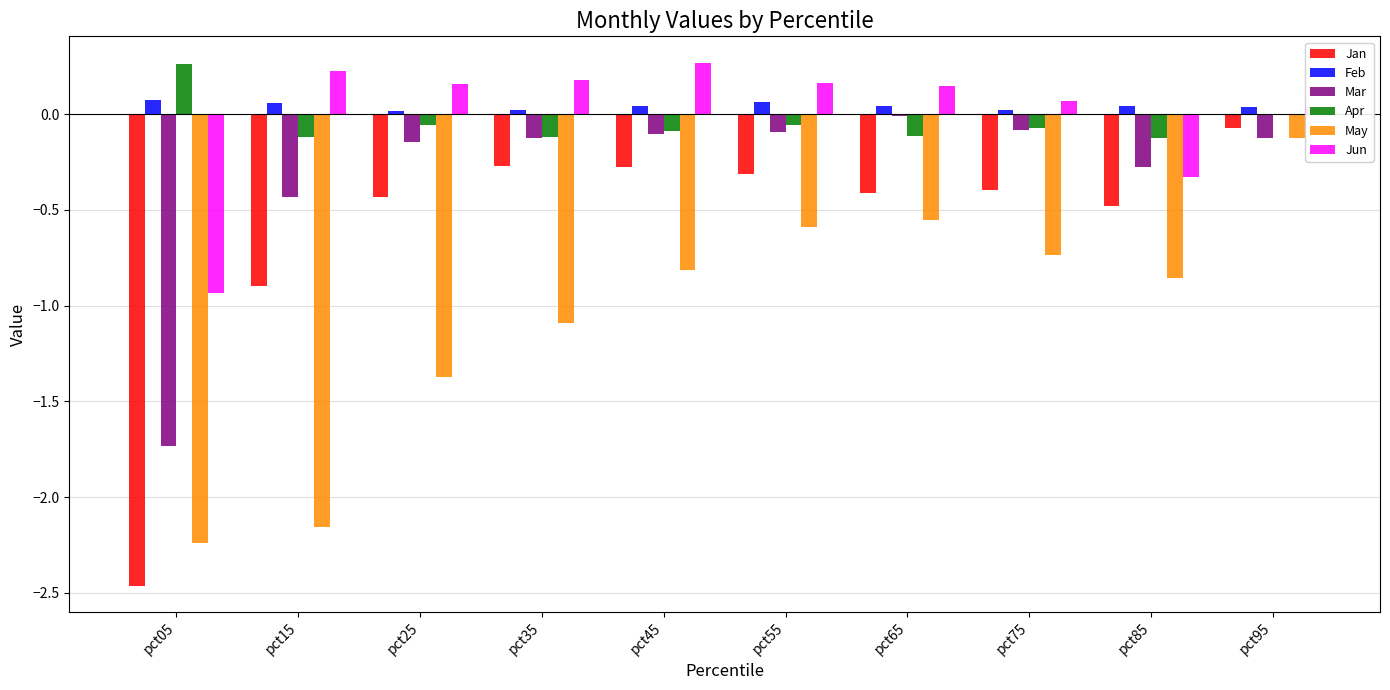

What are all the series names shown in the legend?

Jan, Feb, Mar, Apr, May, Jun